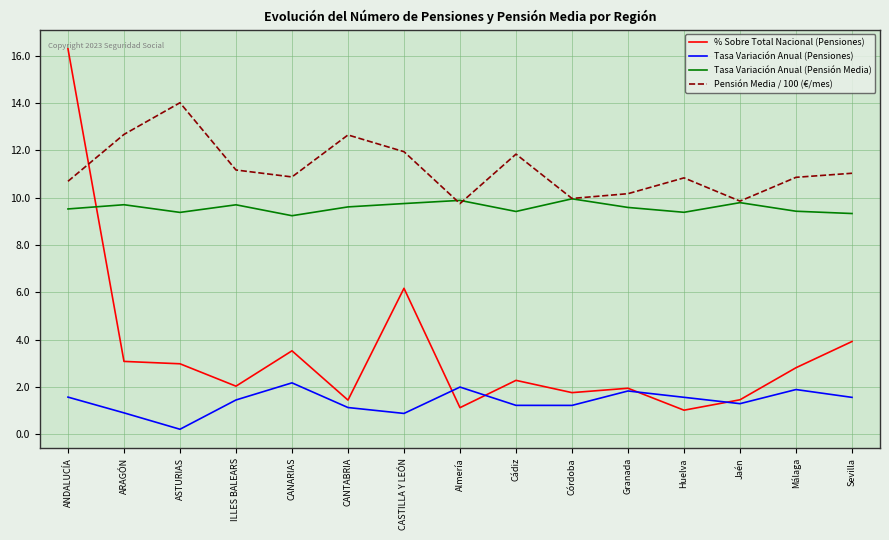

True or false: Pensión Media / 100 (€/mes) and Tasa Variación Anual (Pensiones) intersect in this chart.

False